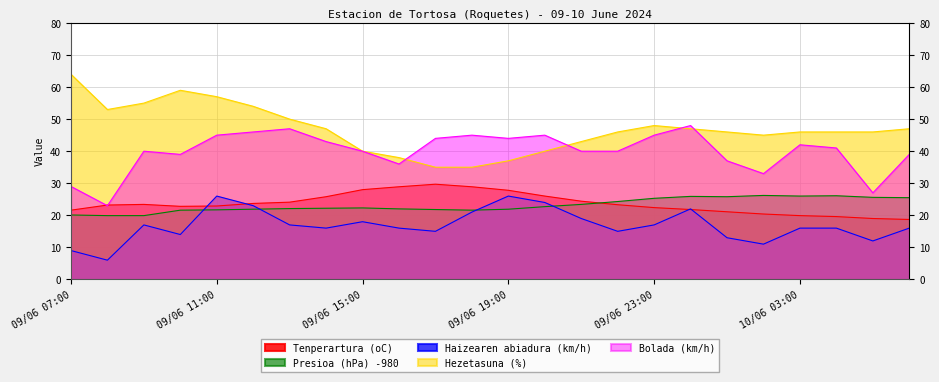

At which label does Presioa (hPa) -980 reach its minimum?

09/06 08:00